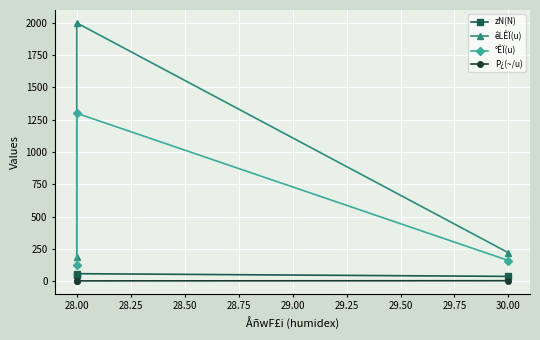

At which category does the chart reach its peak across all series?

28.00